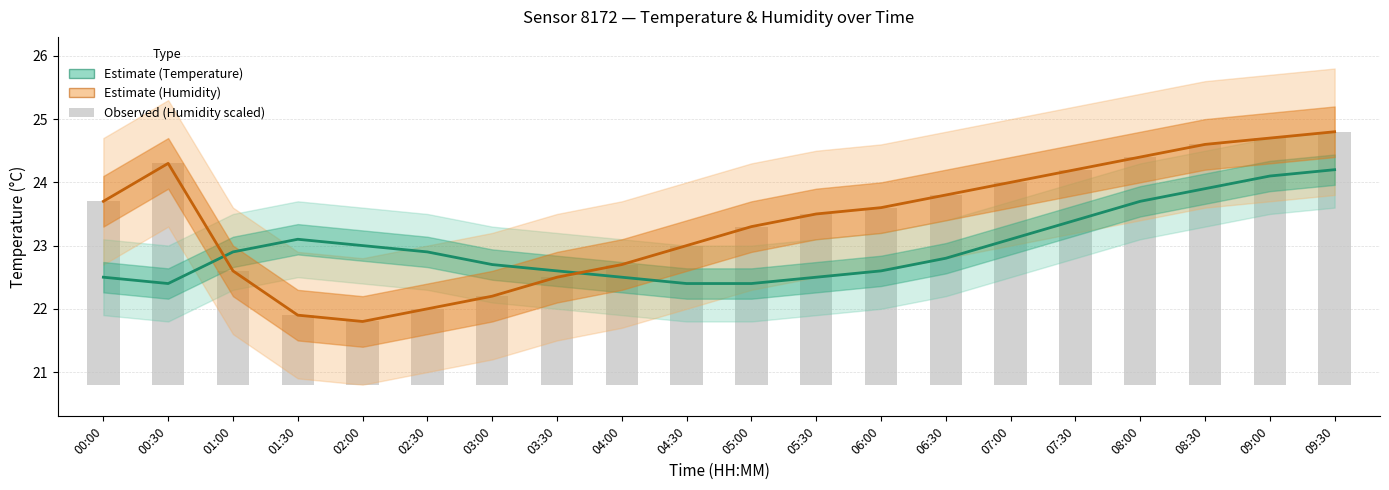

What position from the right is 01:30?

17